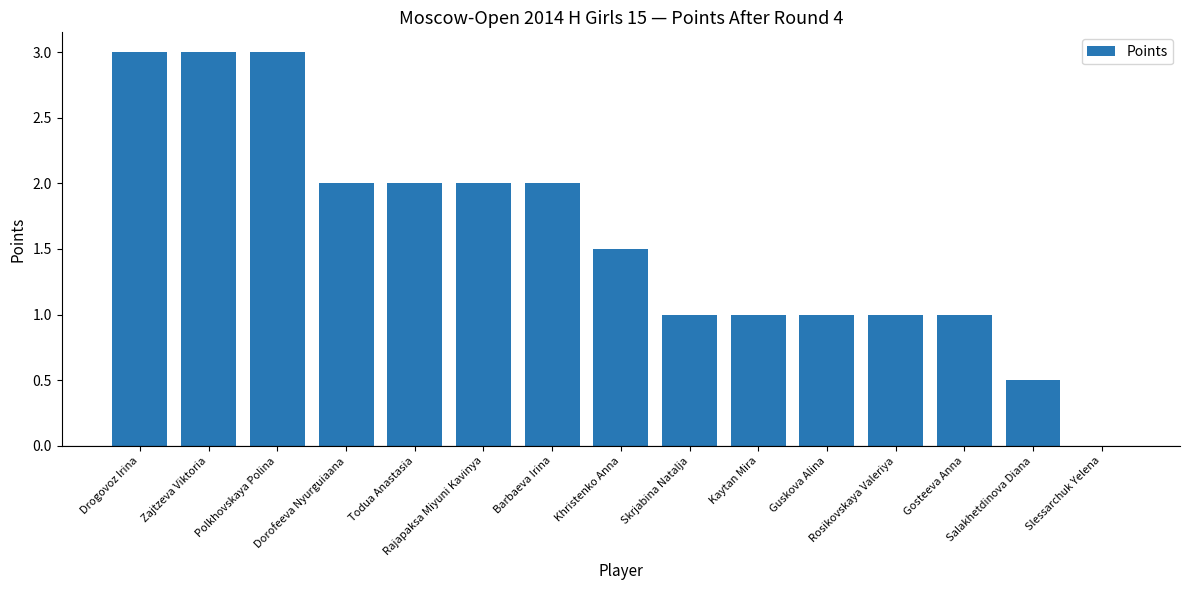

The chart shows a value of 3.2 at Barbaeva Irina. True or false?

False